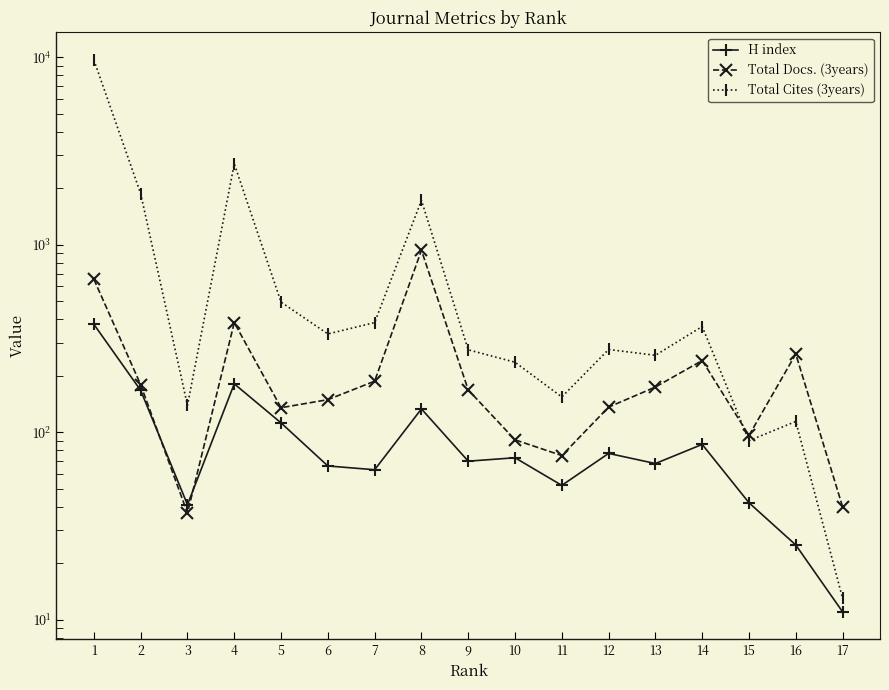

Reading left to right, extract all data points from this chart.

H index: 1=376	2=167	3=41	4=181	5=112	6=66	7=63	8=133	9=70	10=73	11=52	12=77	13=68	14=86	15=42	16=25	17=11
Total Docs. (3years): 1=654	2=179	3=37	4=384	5=135	6=149	7=187	8=933	9=168	10=91	11=75	12=136	13=174	14=241	15=96	16=261	17=40
Total Cites (3years): 1=9674	2=1871	3=139	4=2699	5=494	6=334	7=384	8=1725	9=275	10=236	11=154	12=276	13=257	14=366	15=90	16=114	17=13